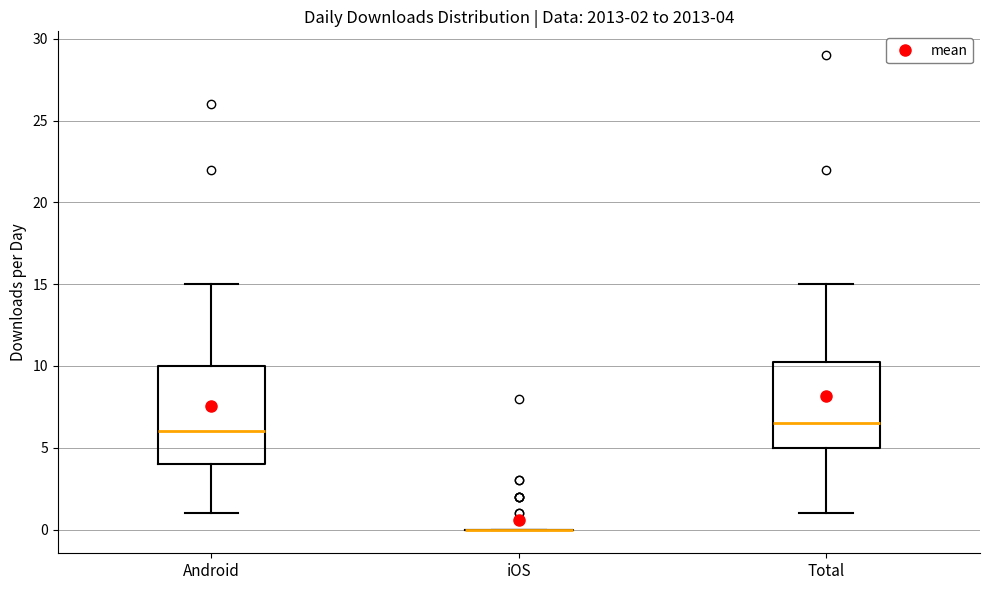

Comparing the boxes themselves (not the whiskers), which one is the tallest?

Android